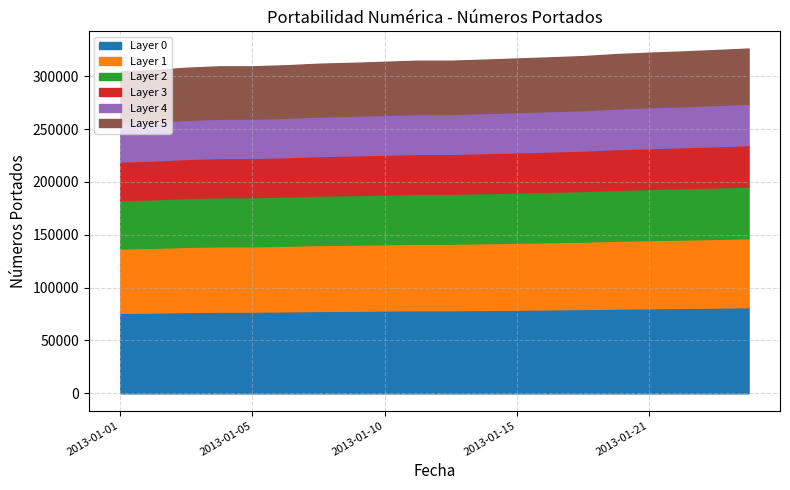

Reading right to left, what are all the values shown in this chart?

326192	324791	323417	322287	320942	319048	317879	316811	315682	314713	314713	313670	312668	311851	310361	309370	309370	308019	305969	304573